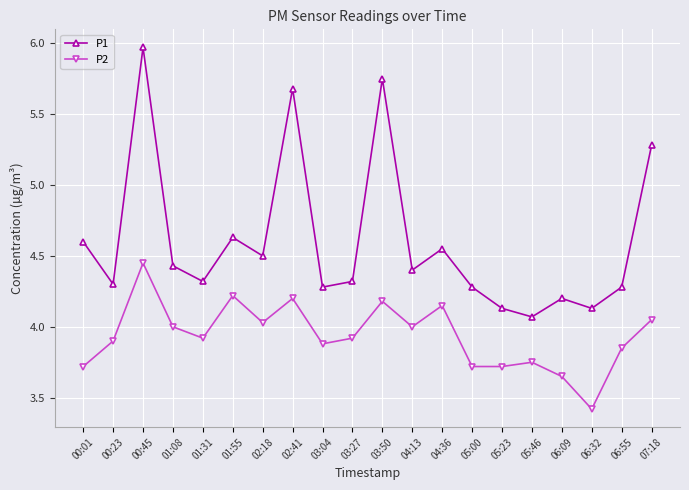

True or false: P1 and P2 cross at least once.

False